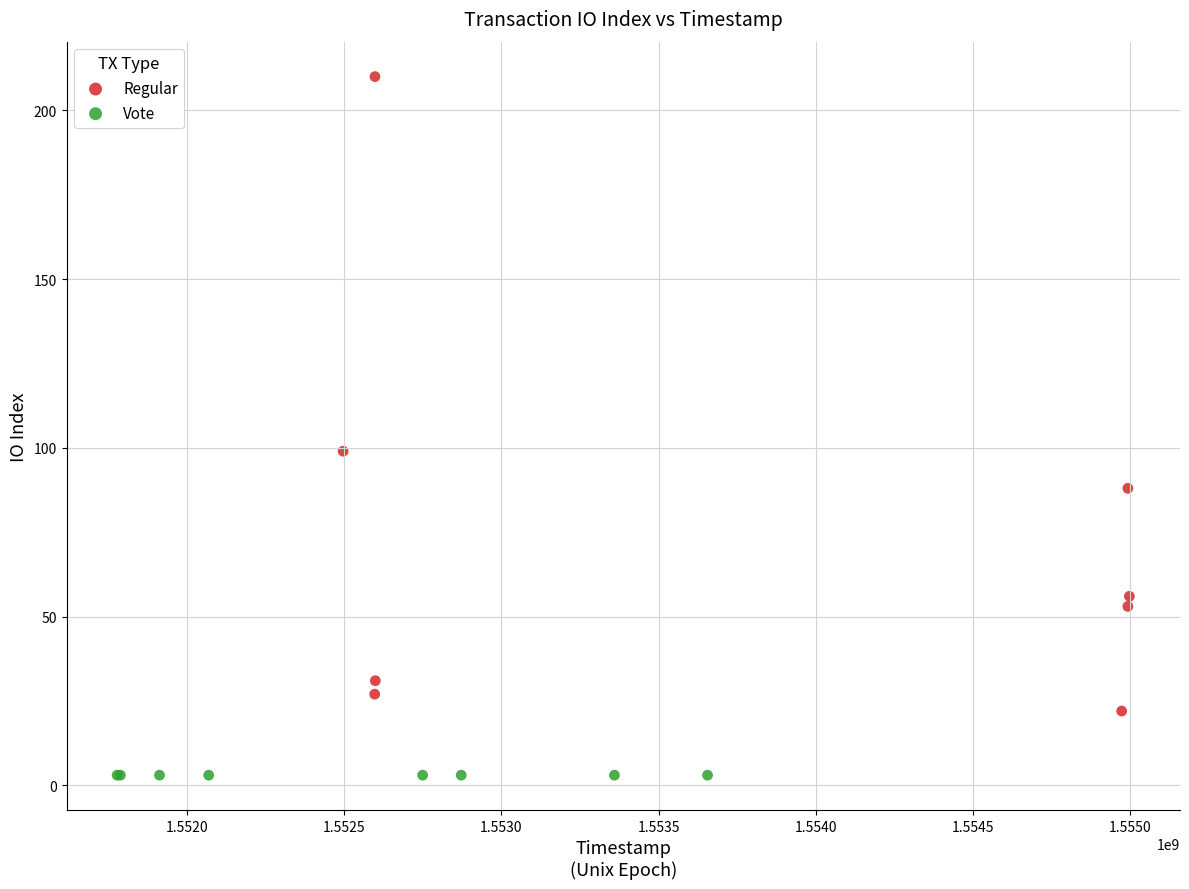

Which series contains the lowest Y value?

Vote